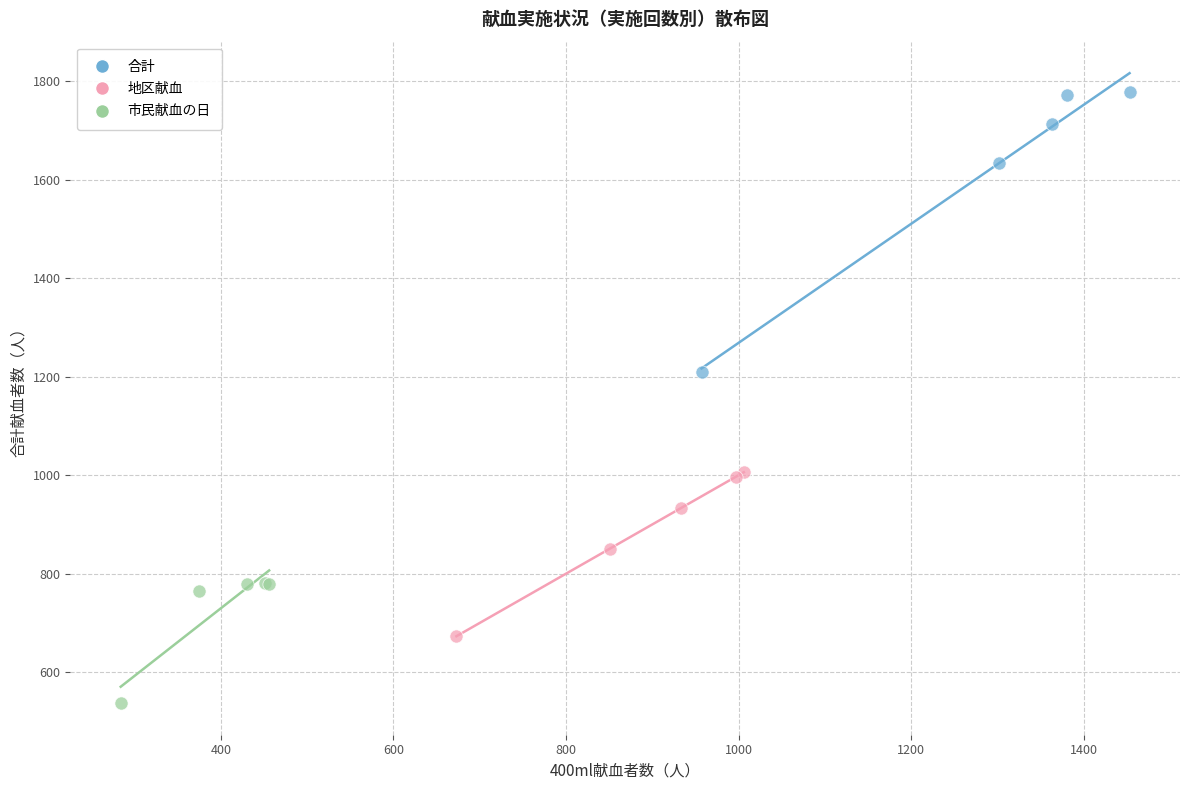

Which series reaches the maximum Y coordinate?

合計